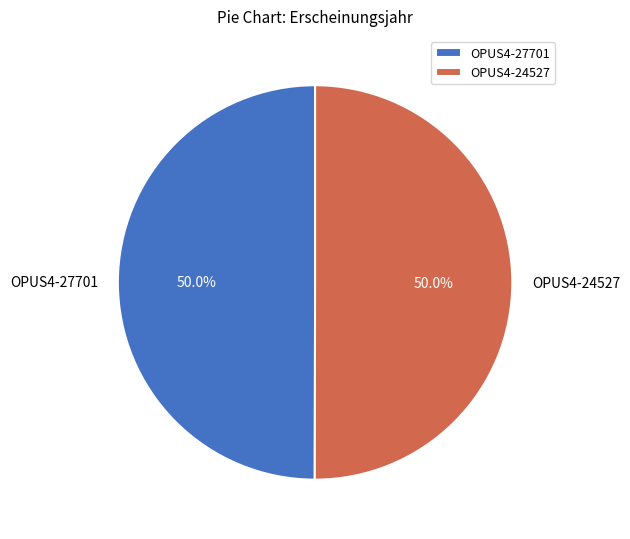

Approximately how many times larger is the value at OPUS4-27701 compared to OPUS4-24527?

1.0